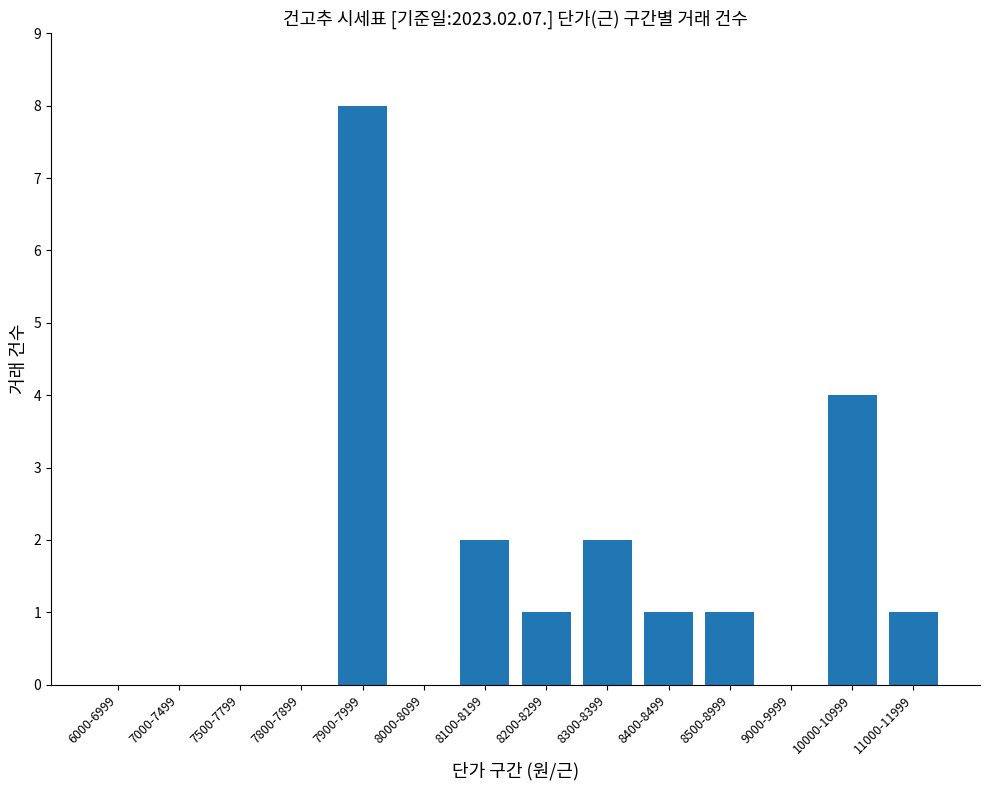

What is the maximum value shown in the chart?

8